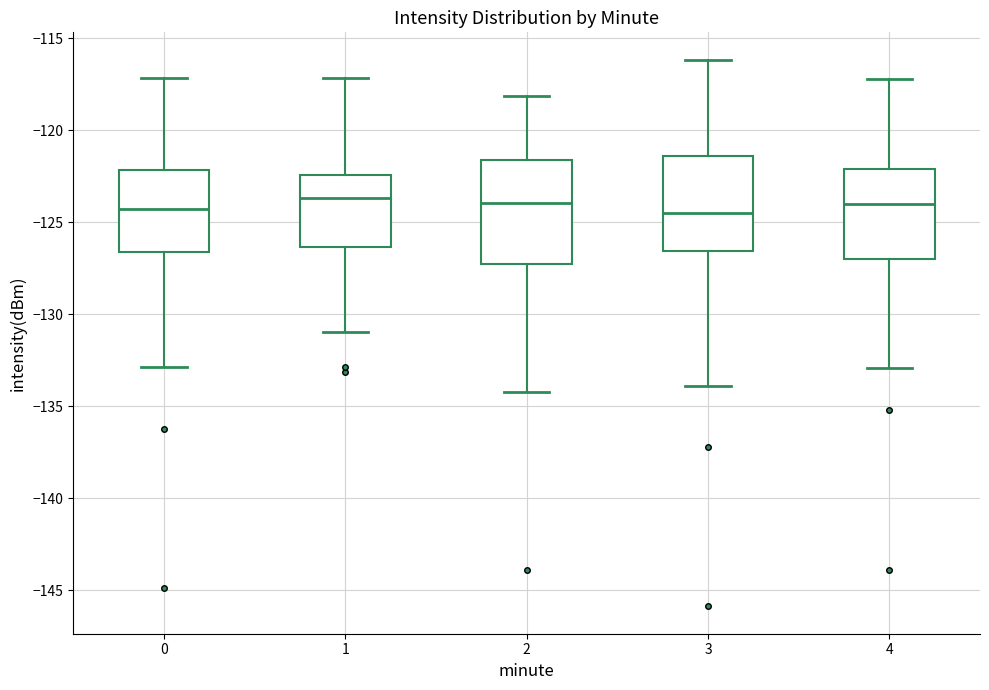

Which box is the tallest, from its lower edge to its upper edge?

2